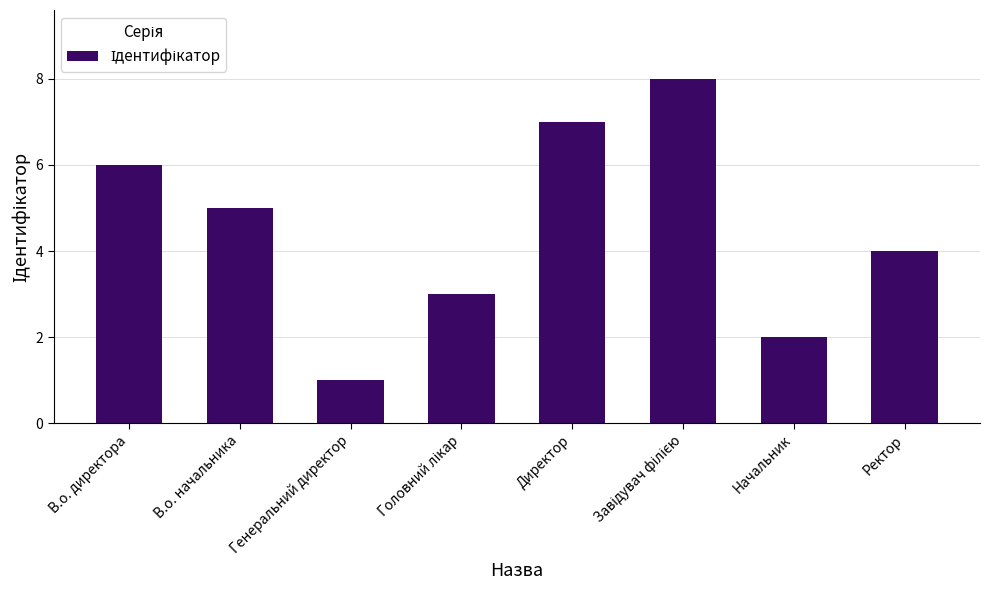

Reading left to right, what are all the values shown in this chart?

6	5	1	3	7	8	2	4